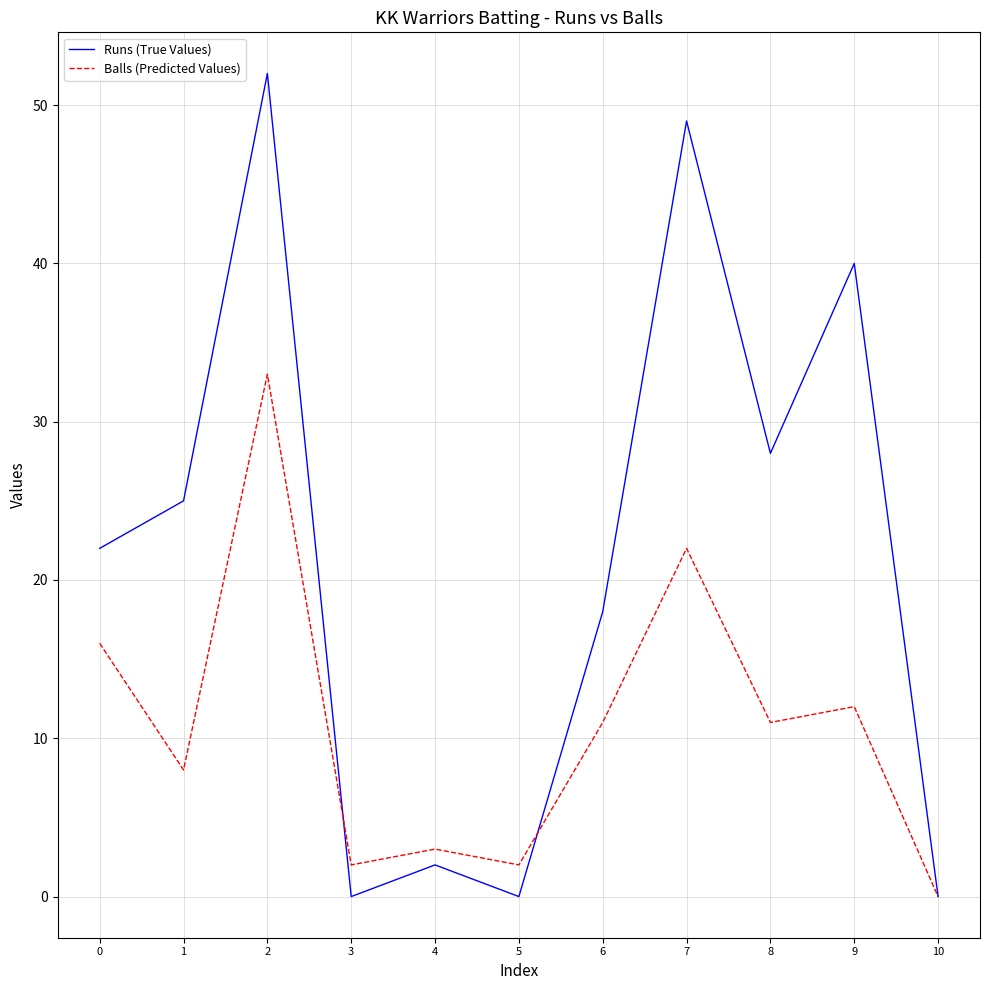

How many interior local valleys does the Runs (True Values) series have?

3